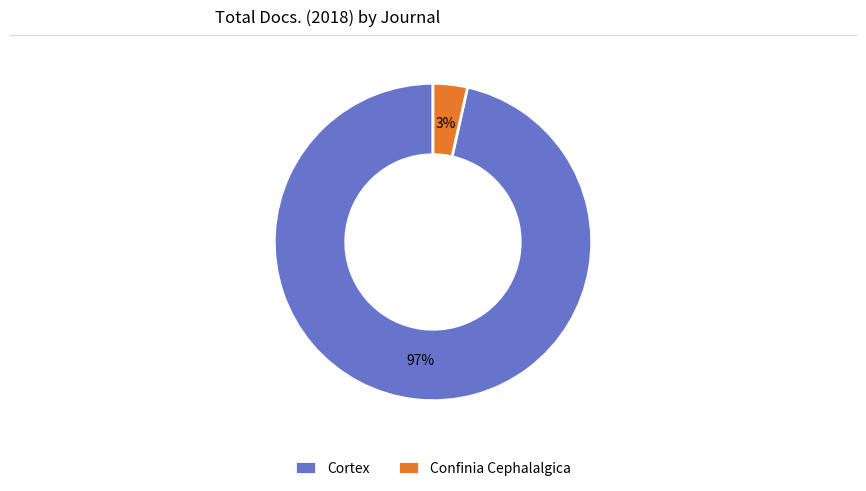

Rank the categories by value from highest to lowest.

Cortex, Confinia Cephalalgica